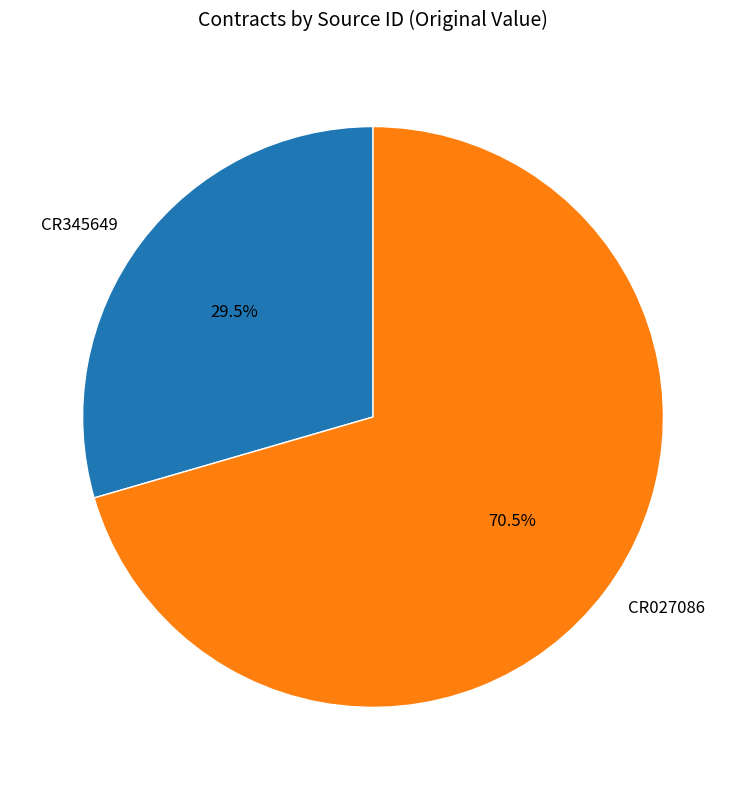

To the nearest percent, what is the difference between the largest and smallest slice percentages?

41%